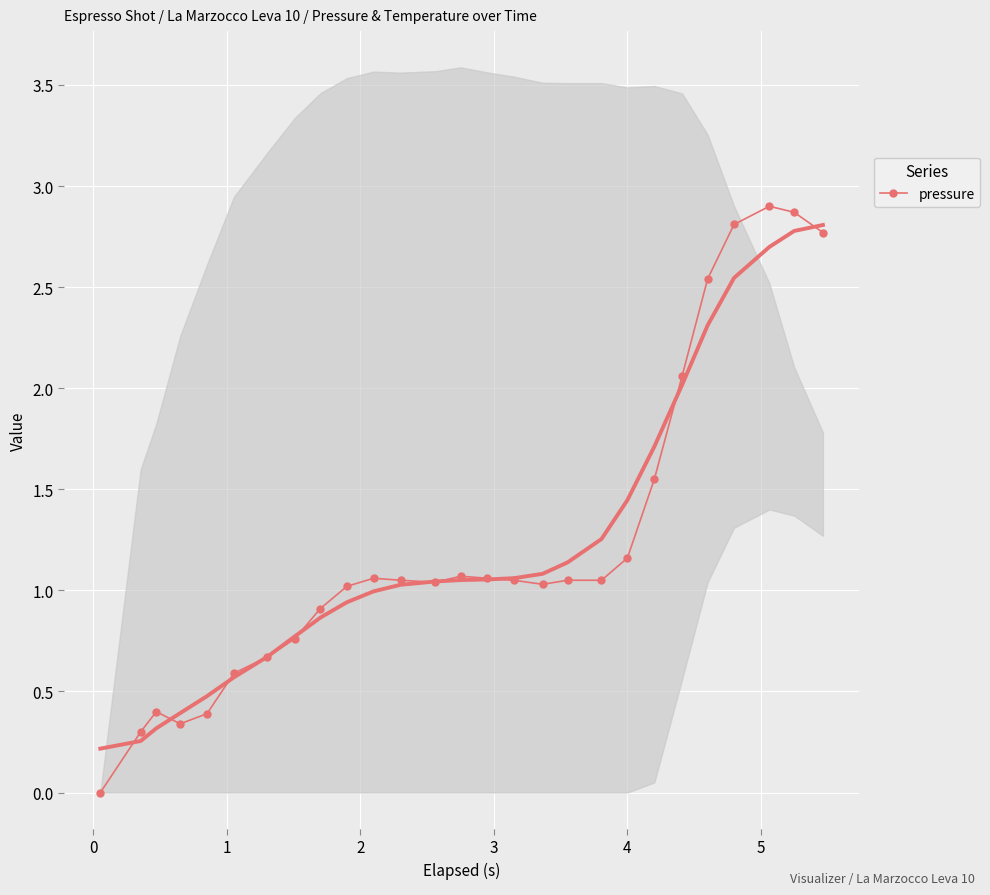

What is the average value?

1.2